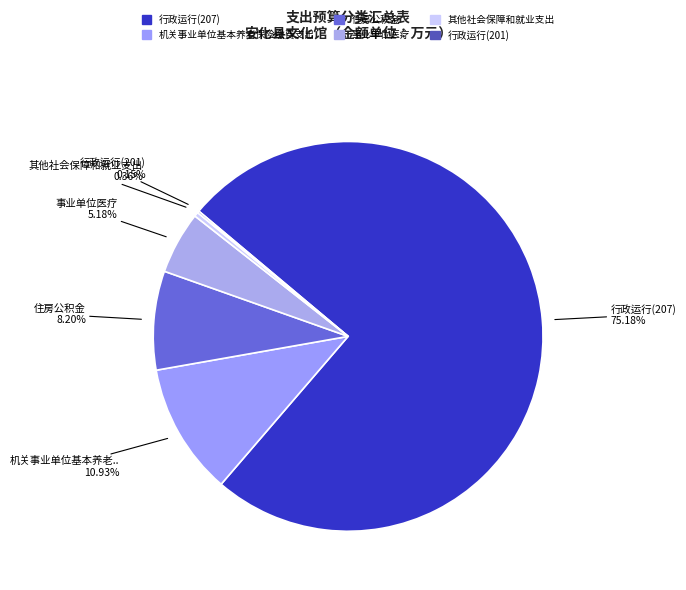

What is the change in value from 事业单位医疗 to 行政运行(201)?

-9.4